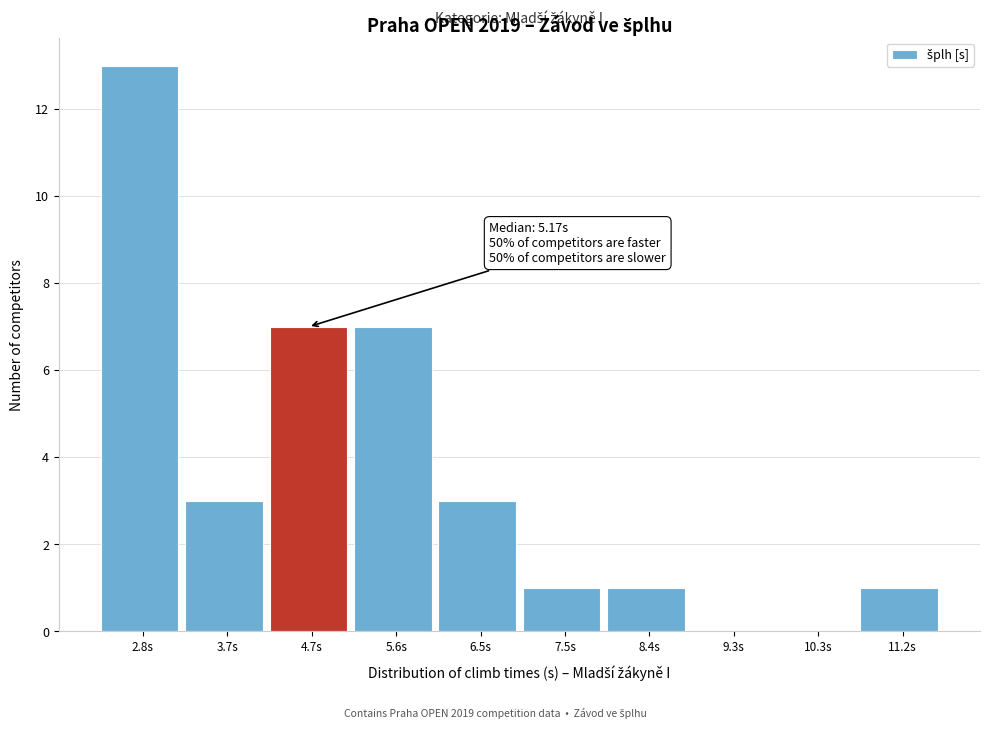

Reading right to left, transcribe all the data shown in this chart.

11.2s=1	10.3s=0	9.3s=0	8.4s=1	7.5s=1	6.5s=3	5.6s=7	4.7s=7	3.7s=3	2.8s=13